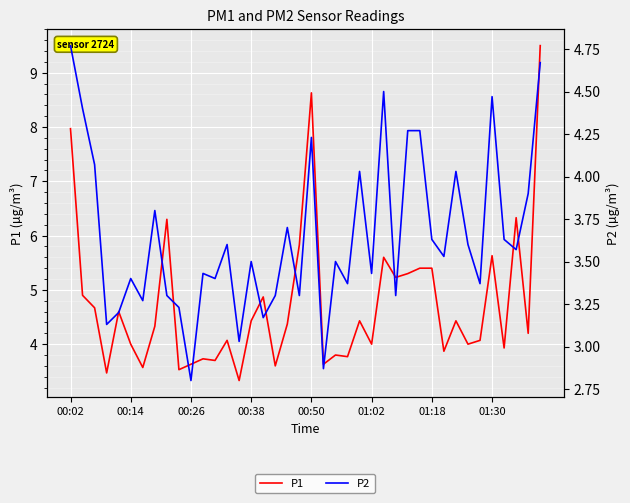

Rank the series by their maximum value, from highest to lowest.

P1, P2